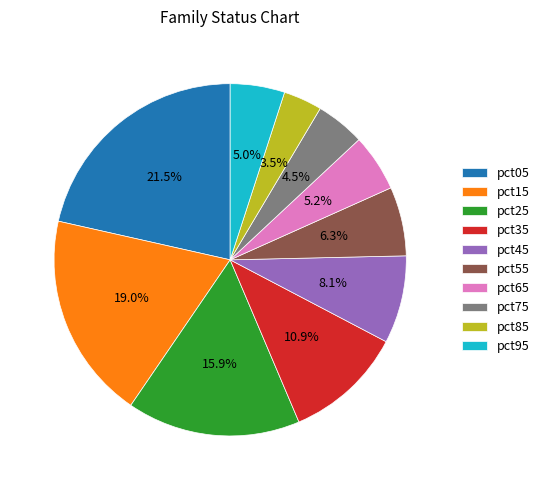

Which slice is the largest?

pct05